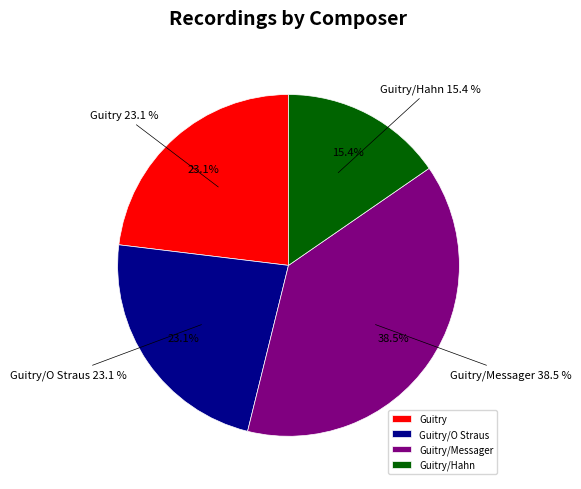

Is it true that Guitry/Hahn is 26% of the pie?

False